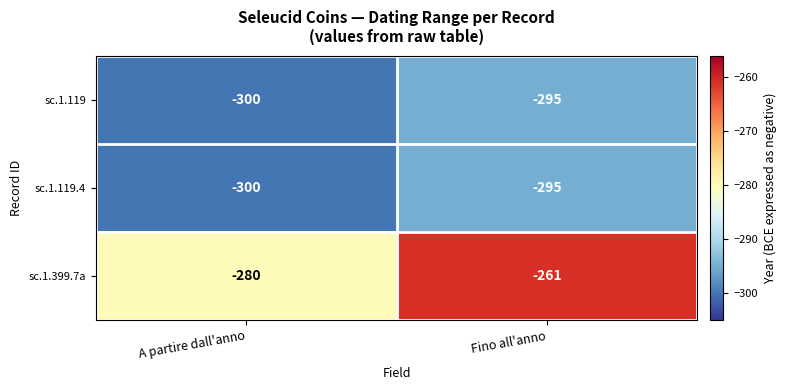

What is the minimum value shown in the chart?

-300